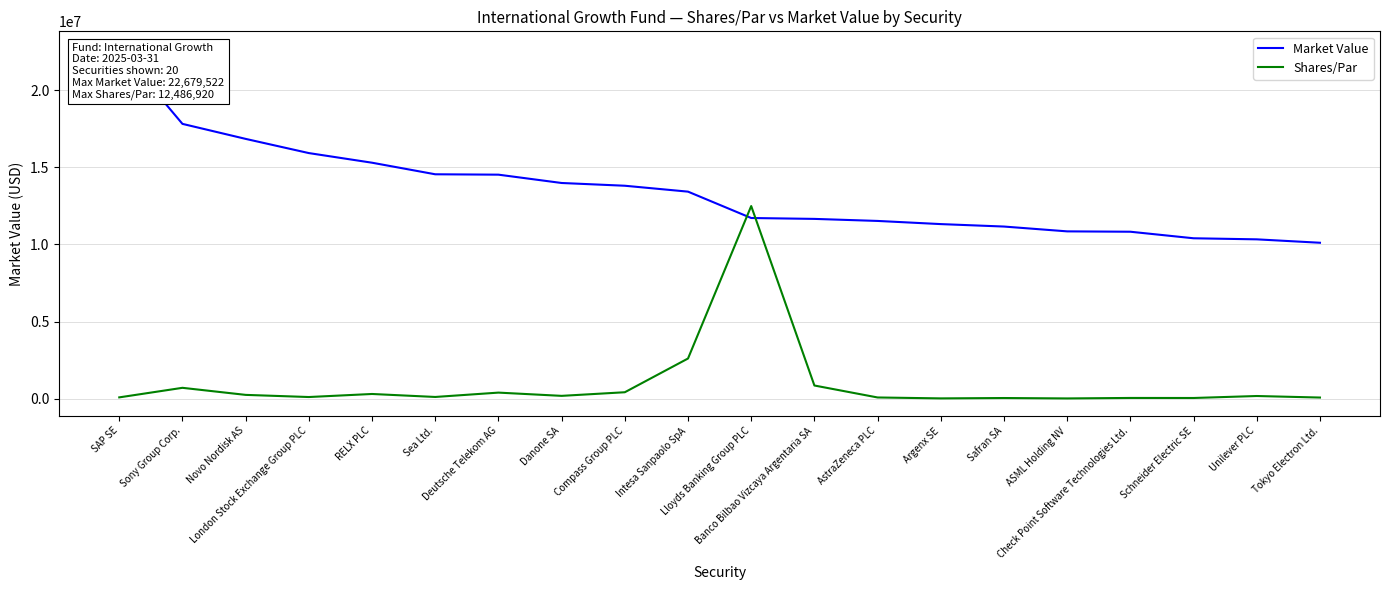

List the labels in order of Market Value value, smallest first.

Tokyo Electron Ltd., Unilever PLC, Schneider Electric SE, Check Point Software Technologies Ltd., ASML Holding NV, Safran SA, Argenx SE, AstraZeneca PLC, Banco Bilbao Vizcaya Argentaria SA, Lloyds Banking Group PLC, Intesa Sanpaolo SpA, Compass Group PLC, Danone SA, Deutsche Telekom AG, Sea Ltd., RELX PLC, London Stock Exchange Group PLC, Novo Nordisk AS, Sony Group Corp., SAP SE